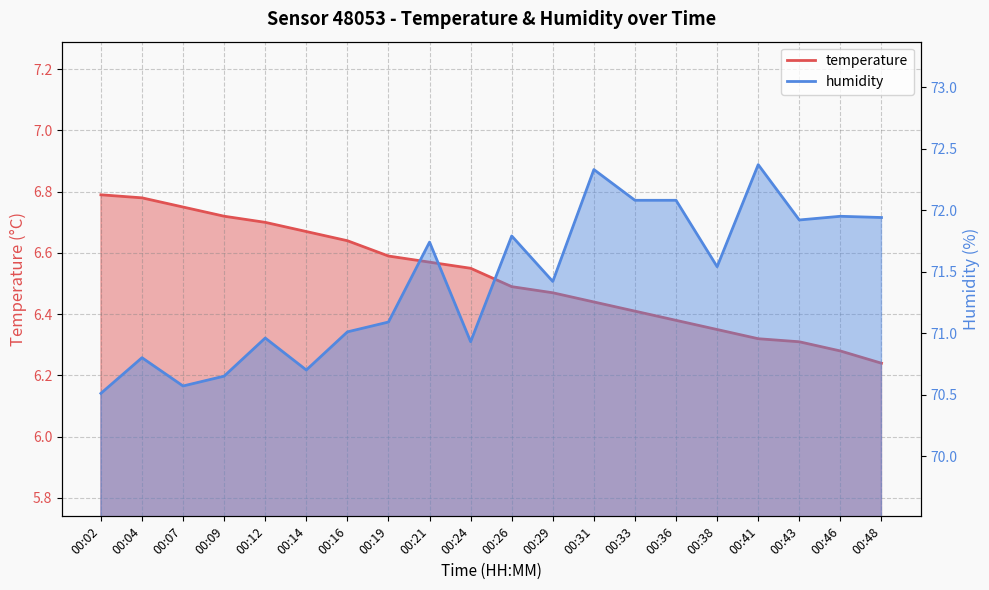

What is the spread (max minus min) of values at 00:12?

64.3